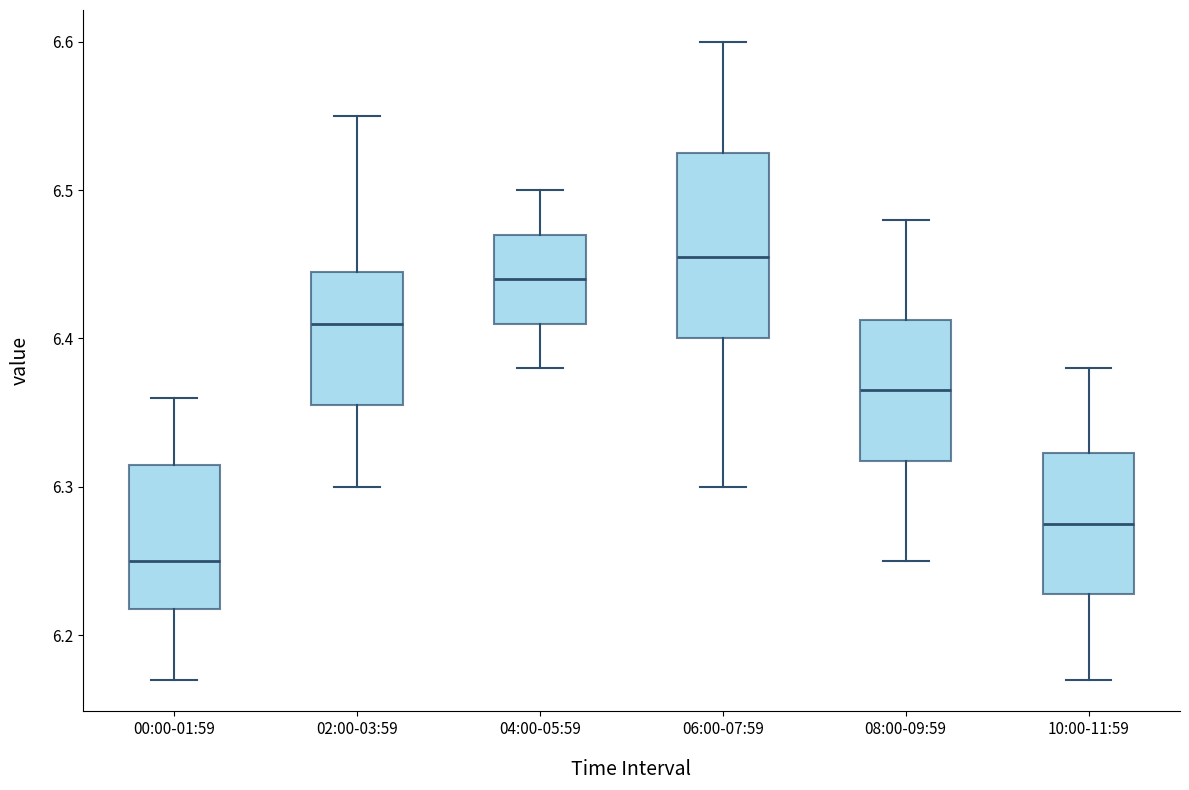

Which box's median line is the lowest?

00:00-01:59